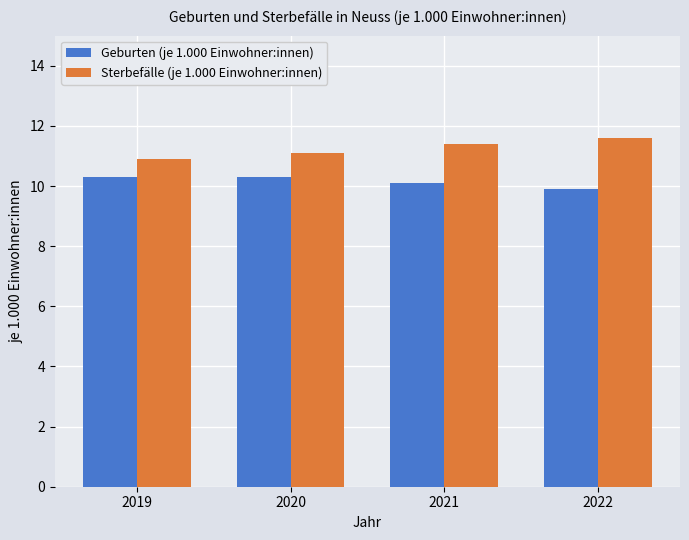

The Sterbefälle (je 1.000 Einwohner:innen) series shows 6.0 at 2020. True or false?

False